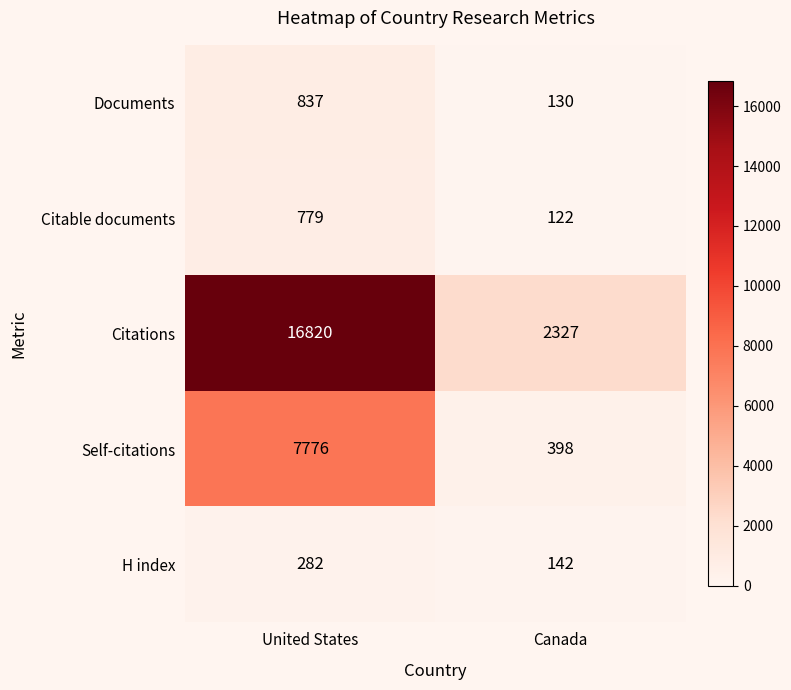

Reading left to right, what are all the values shown in this chart?

Documents: 837	130
Citable documents: 779	122
Citations: 16820	2327
Self-citations: 7776	398
H index: 282	142